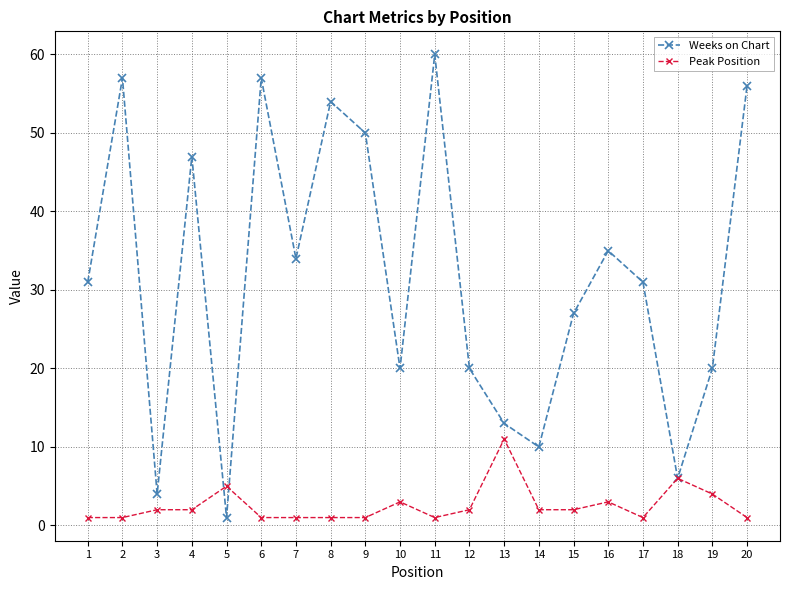

True or false: Peak Position has a value of 1 at 7.

True